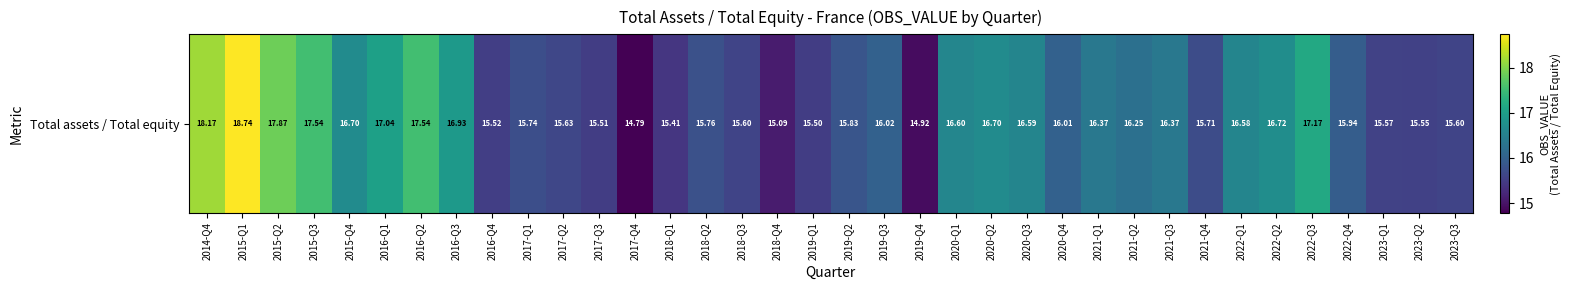

True or false: the data shows 24.3 at 2017-Q3.

False